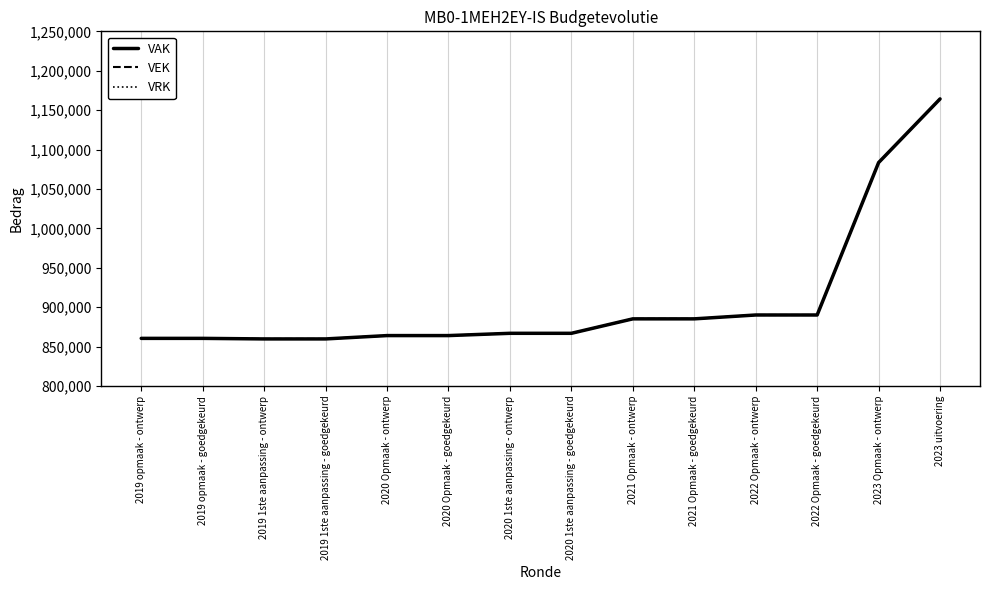

What is the label of the 11th point from the right?

2019 1ste aanpassing - goedgekeurd